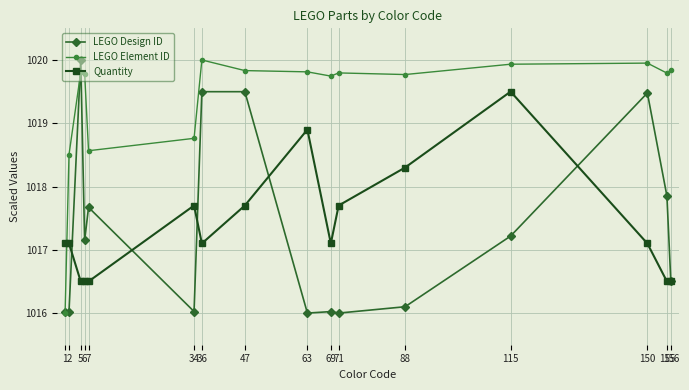

In LEGO Element ID, how many points are lower than both neighbors (excluding endpoints)?

4